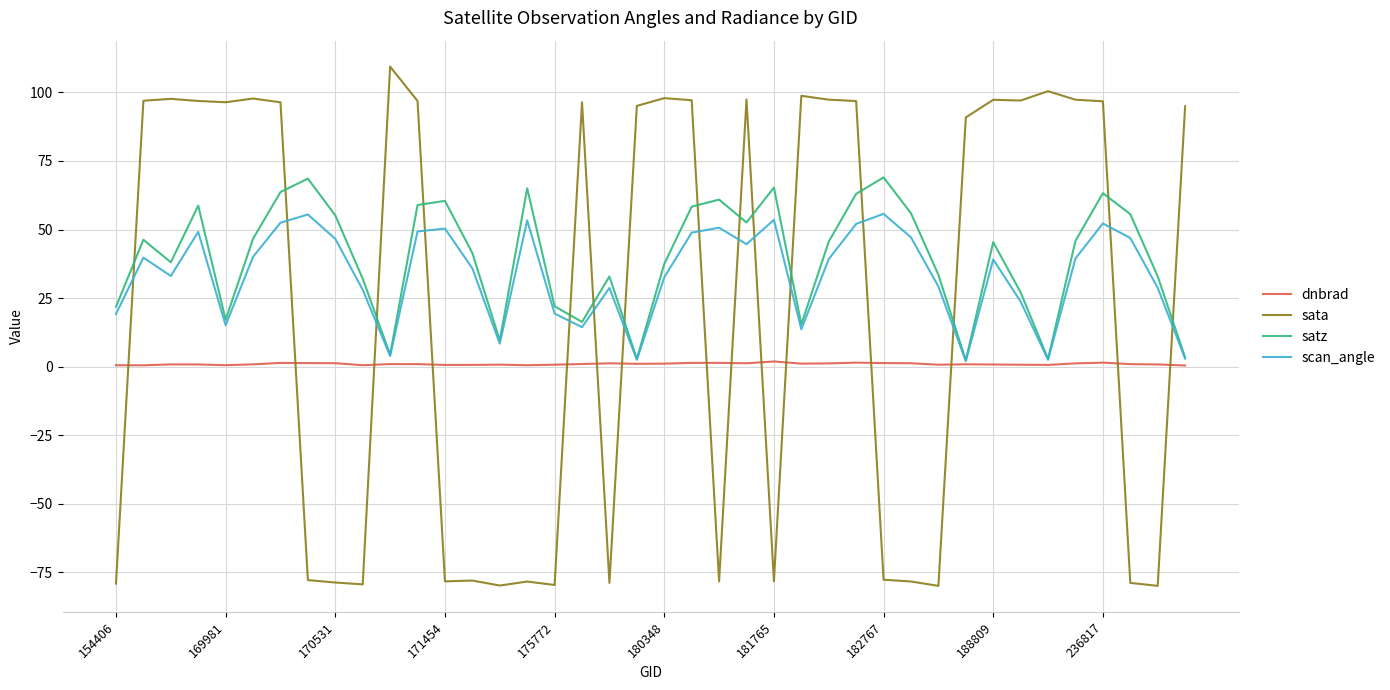

How many positive values does the sata series have?

23